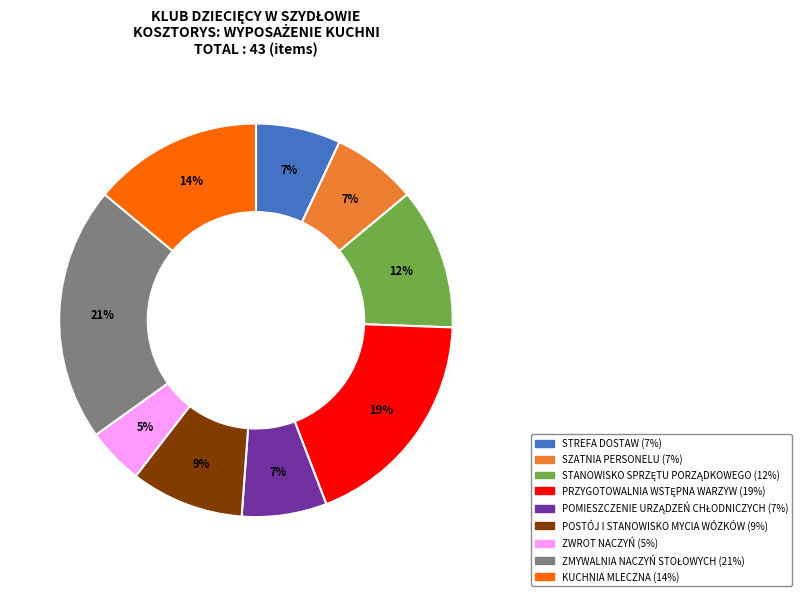

True or false: POSTÓJ I STANOWISKO MYCIA WÓZKÓW accounts for 23% of the total.

False